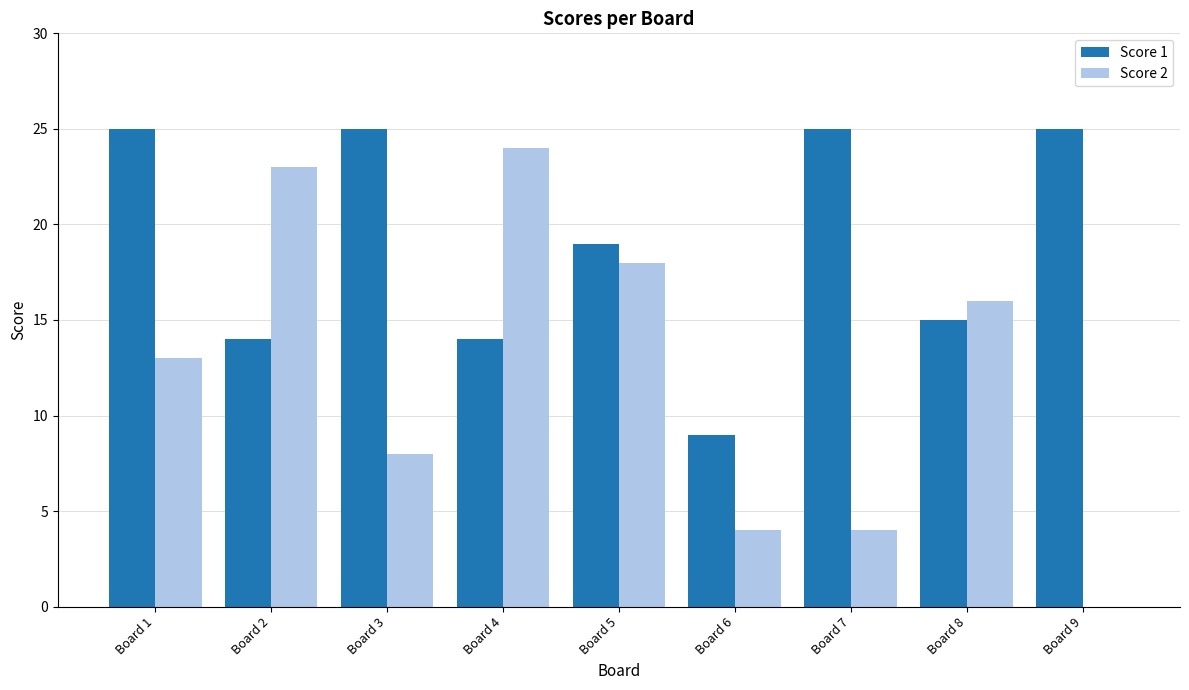

How many data points does each series have?

9